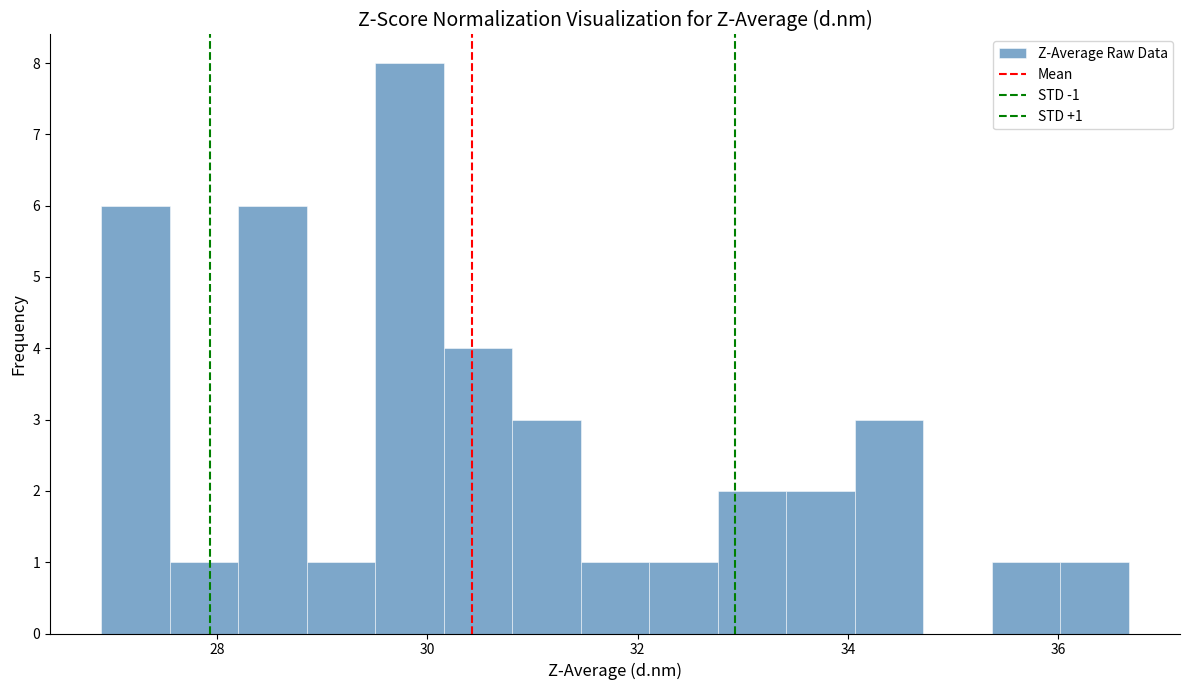

Around what value on the x-axis is the tallest bar? Give the approximate position of its centre, as read against the axis.

29.8